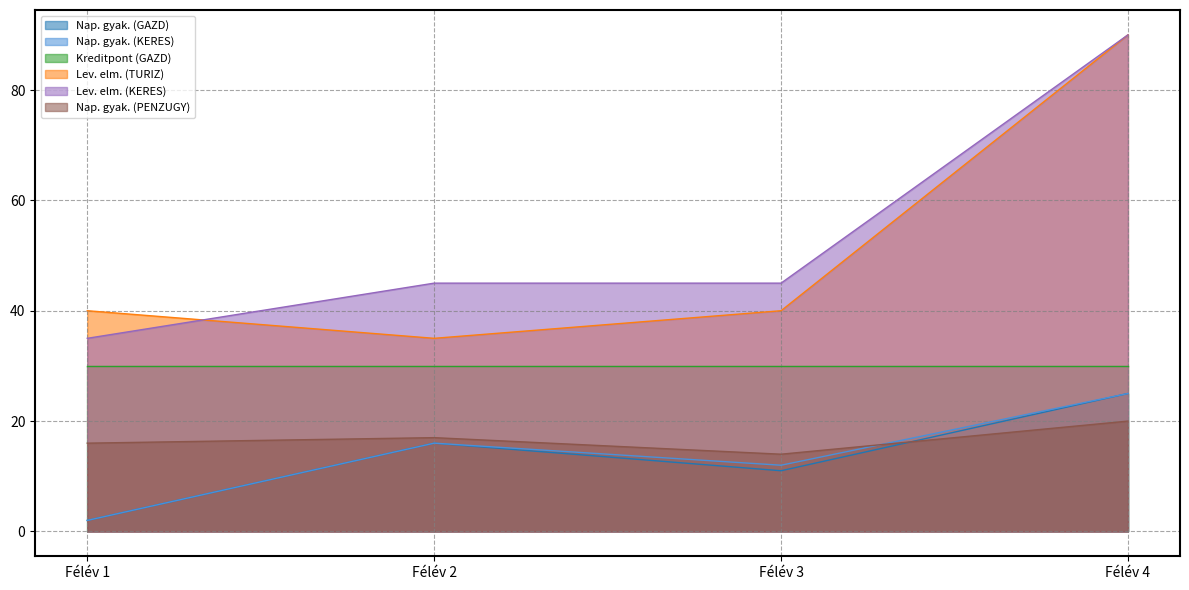

True or false: Nap. gyak. (KERES) and Lev. elm. (KERES) intersect in this chart.

False